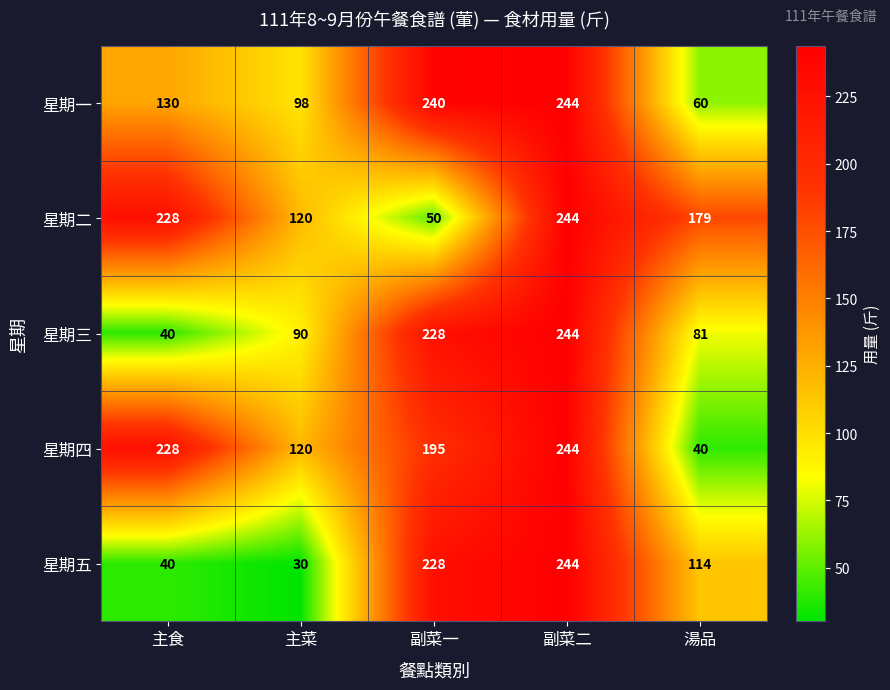

Which label corresponds to the smallest value in the chart?

主菜